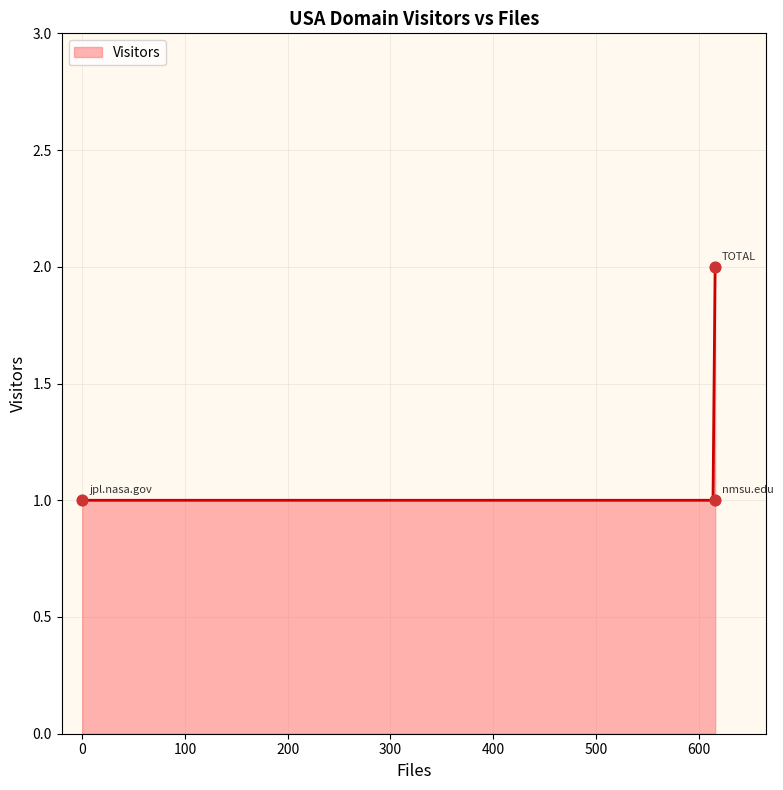

Approximately how many times larger is the value at TOTAL compared to jpl.nasa.gov?

2.0